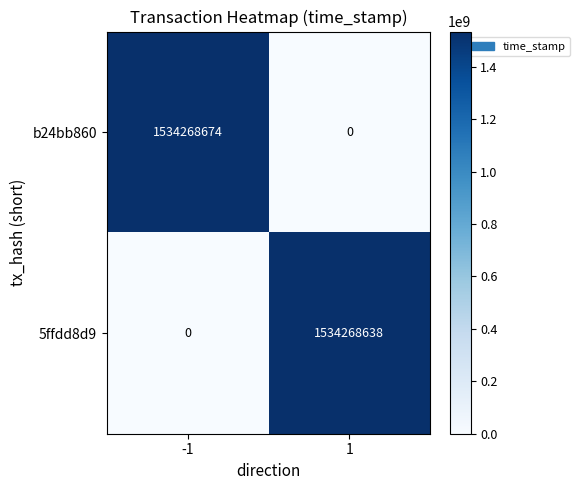

What value does the b24bb860 series have at -1, to the nearest 50?

1534268650